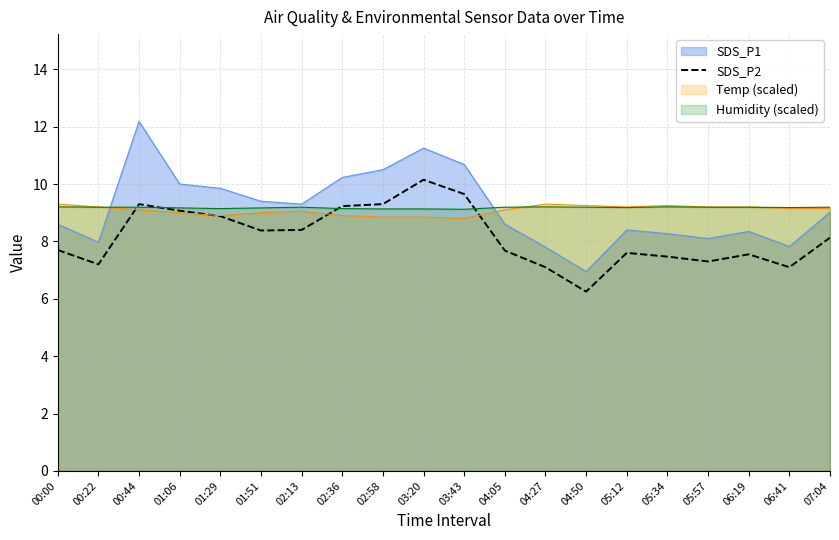

True or false: the data shows 10.3 at 05:57.

False